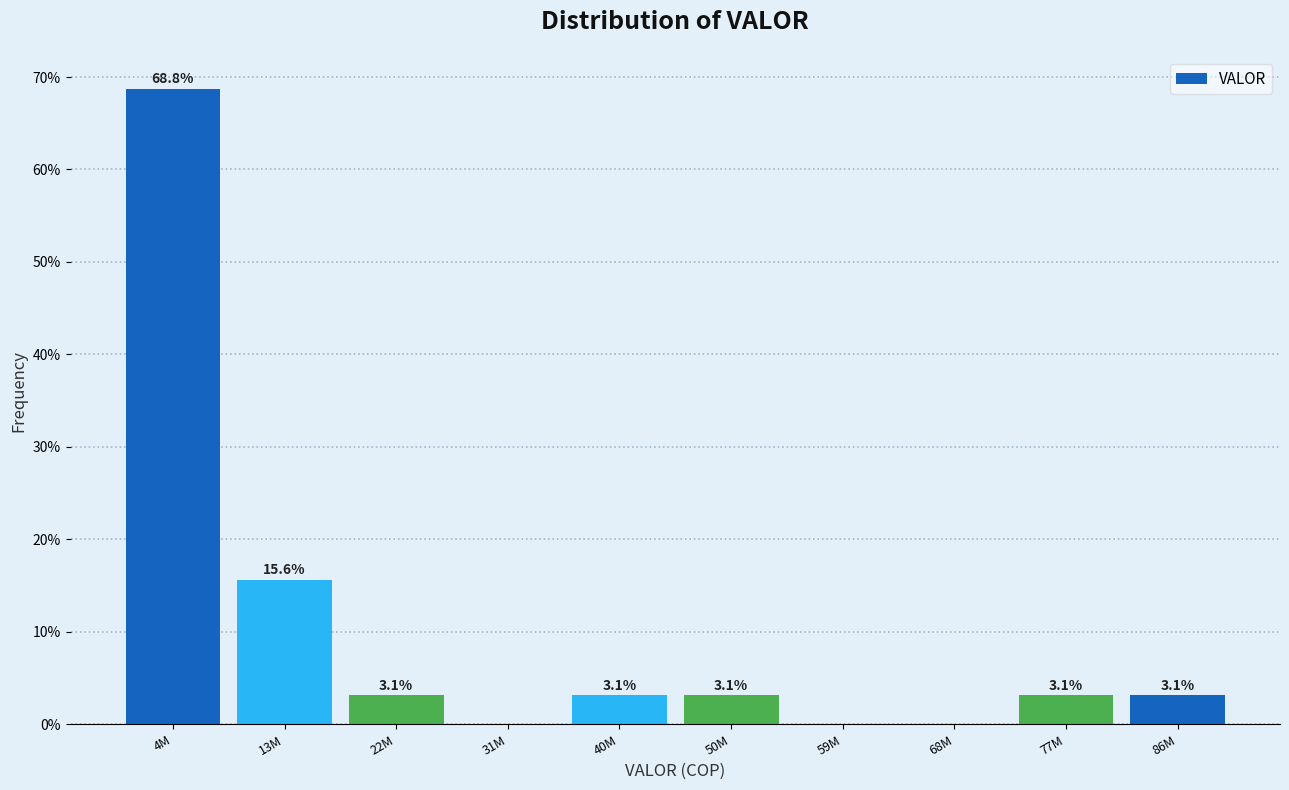

Reading right to left, what are all the values shown in this chart?

86M=3.1	77M=3.1	68M=0.0	59M=0.0	50M=3.1	40M=3.1	31M=0.0	22M=3.1	13M=15.6	4M=68.8